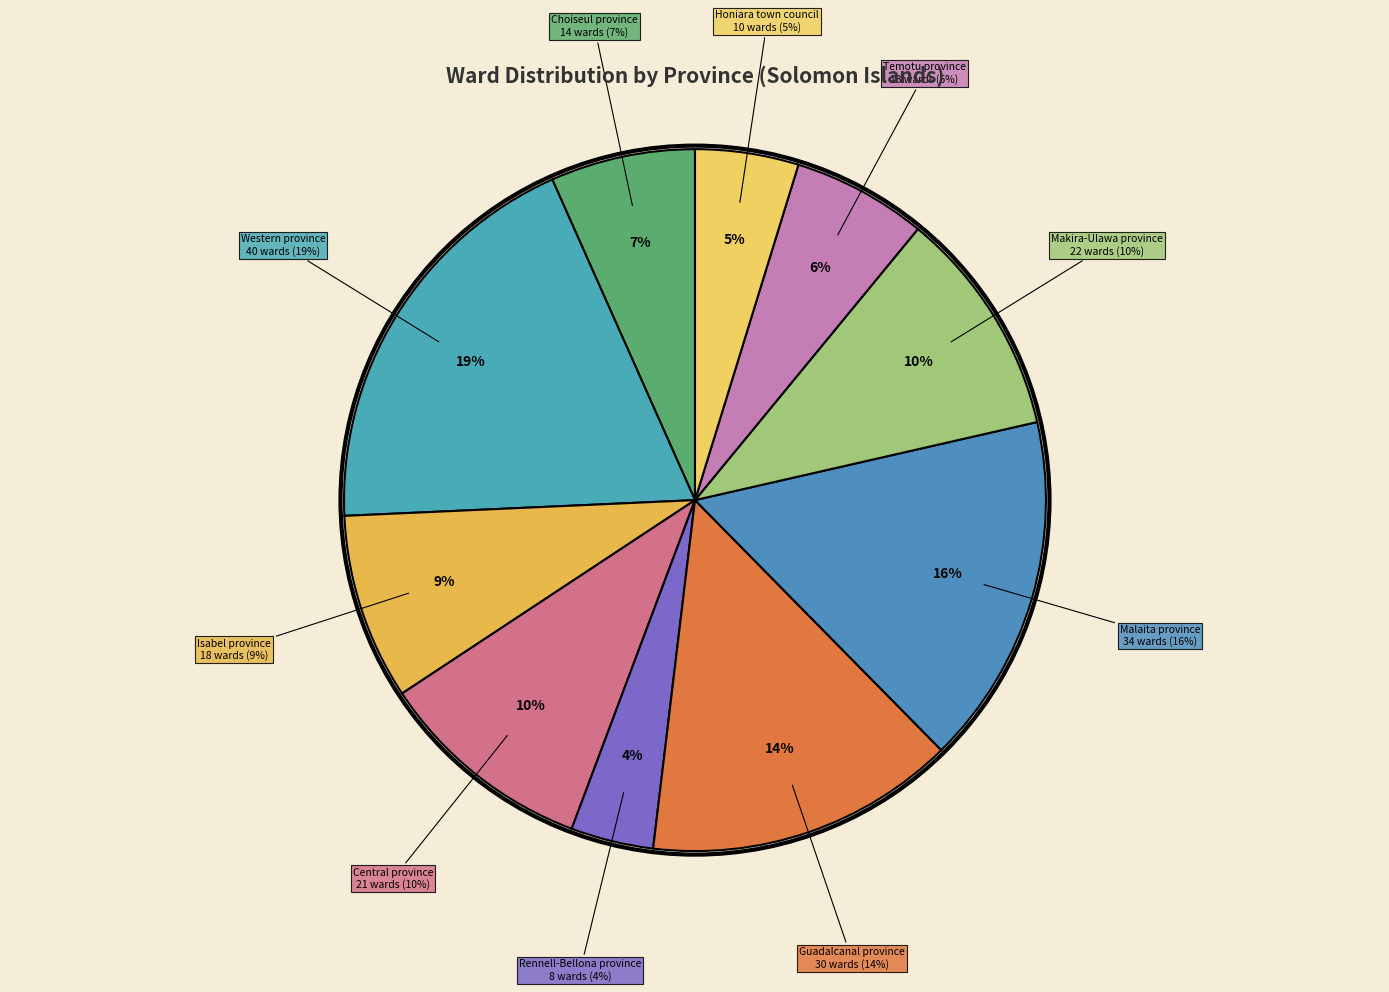

How many slices are in this pie chart?

10